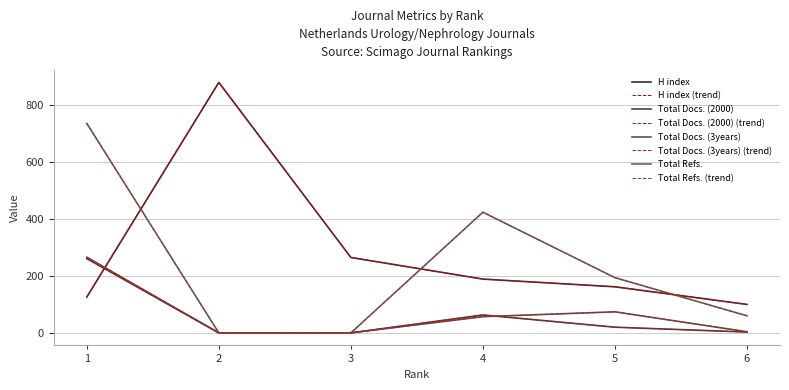

Reading left to right, transcribe all the data shown in this chart.

H index: 126	880	265	189	162	100
Total Docs. (2000): 261	0	0	63	20	3
Total Docs. (3years): 266	0	0	57	74	4
Total Refs.: 736	0	0	424	194	60